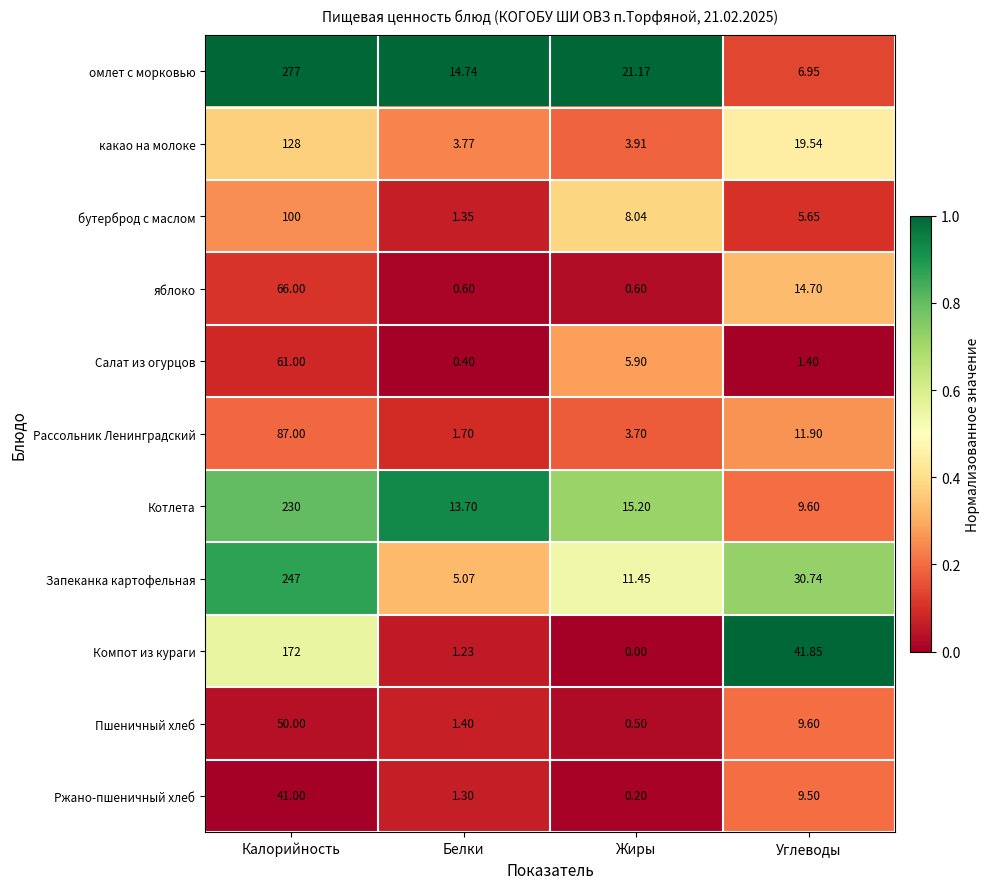

Is the value of яблоко at Белки greater than the value of омлет с морковью at Углеводы?

No